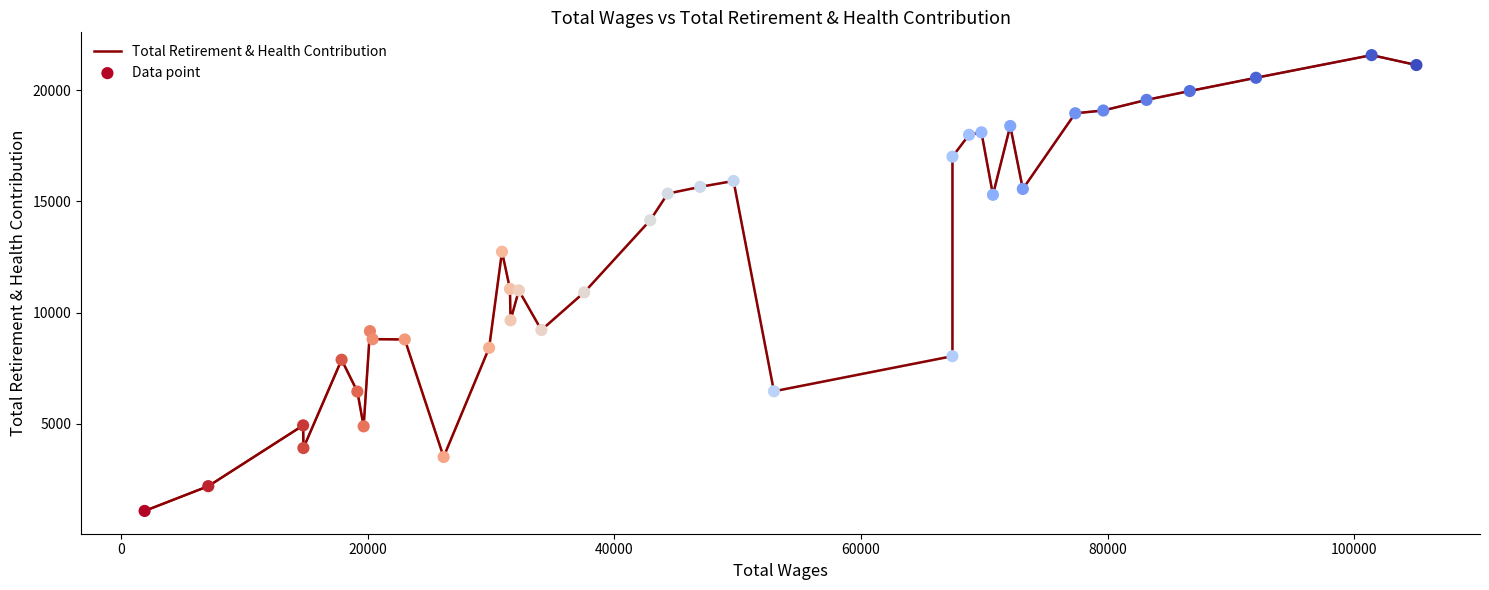

What is the minimum value shown in the chart?

1074